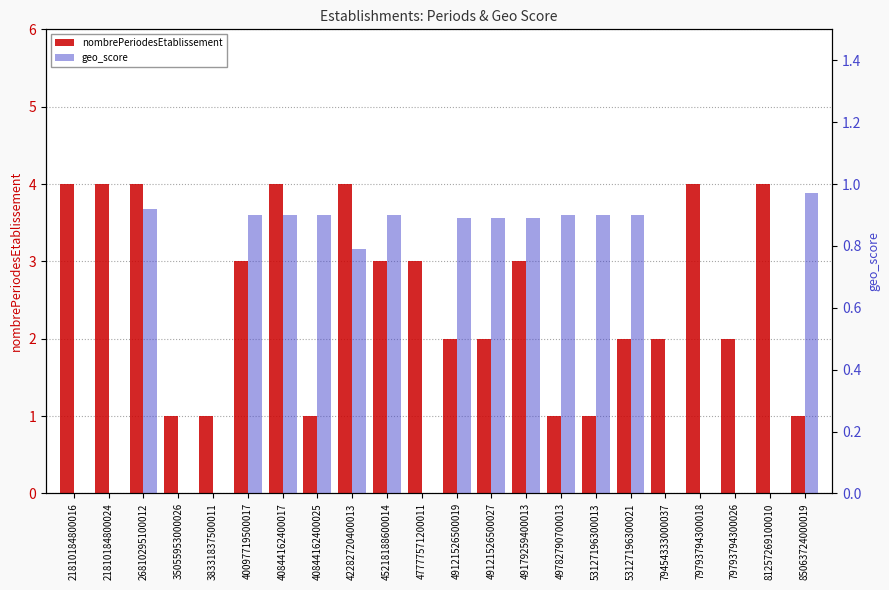

Reading left to right, list all the values displayed in this chart.

nombrePeriodesEtablissement: 4.0	4.0	4.0	1.0	1.0	3.0	4.0	1.0	4.0	3.0	3.0	2.0	2.0	3.0	1.0	1.0	2.0	2.0	4.0	2.0	4.0	1.0
geo_score: 0.0	0.0	0.9	0.0	0.0	0.9	0.9	0.9	0.8	0.9	0.0	0.9	0.9	0.9	0.9	0.9	0.9	0.0	0.0	0.0	0.0	1.0